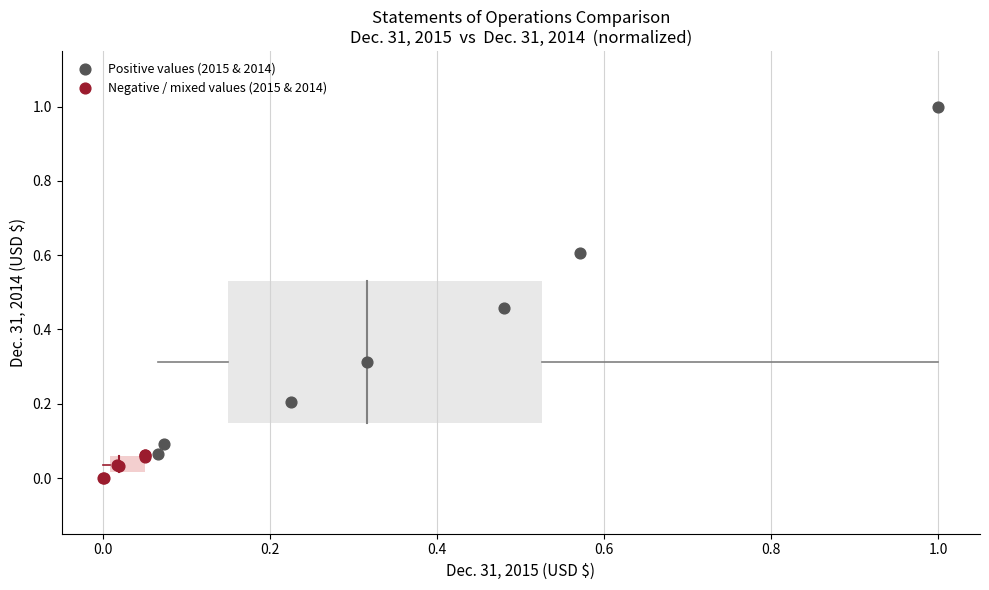

Which series contains the highest Y value?

Positive values (2015 & 2014)